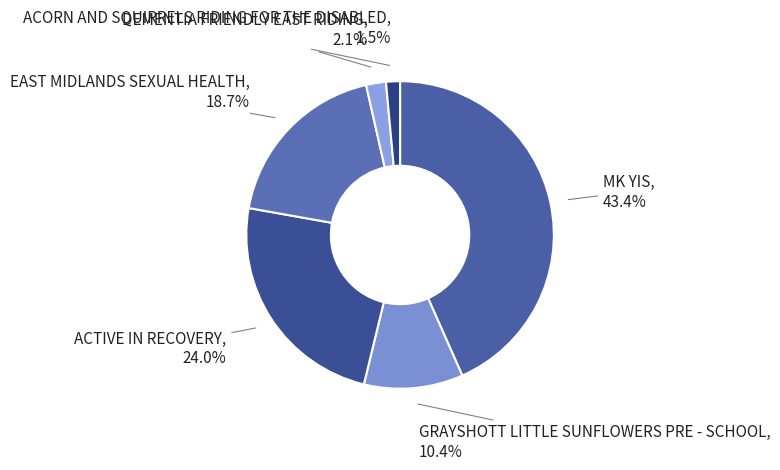

To the nearest percent, what percentage of the pie is DEMENTIA FRIENDLY EAST RIDING?

2%